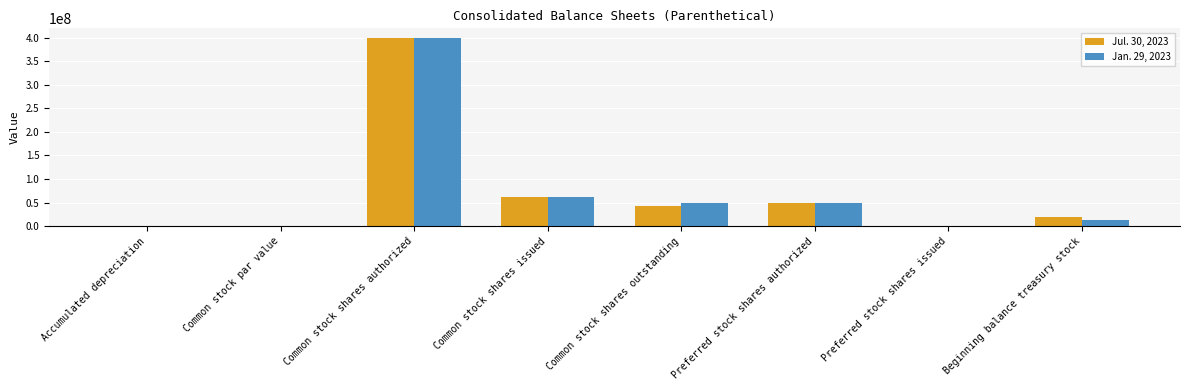

Where is Jan. 29, 2023 nearest to the value 200000000?

Common stock shares issued